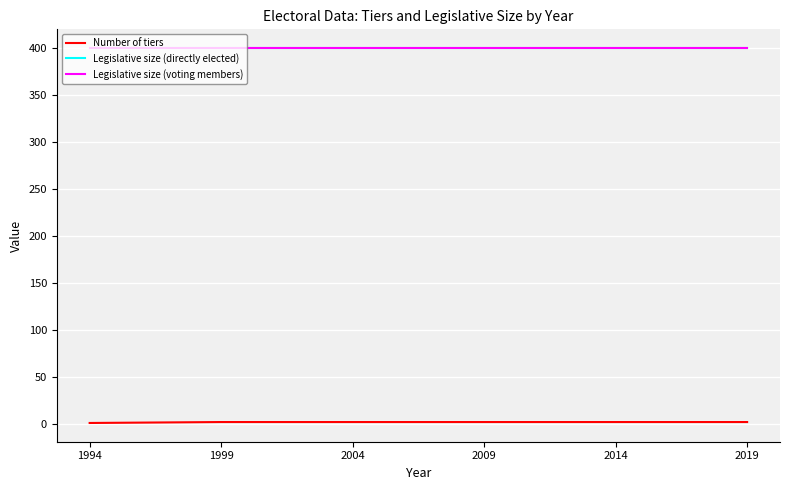

True or false: Legislative size (directly elected) and Number of tiers intersect in this chart.

False